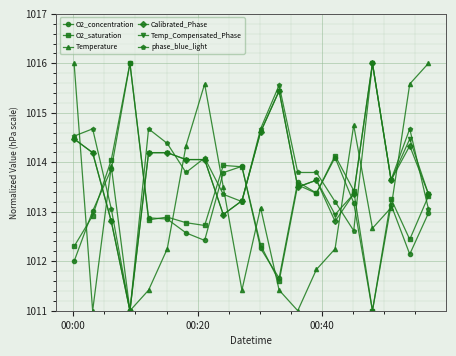

In Temperature, how many points are higher than both neighbors (excluding endpoints)?

4